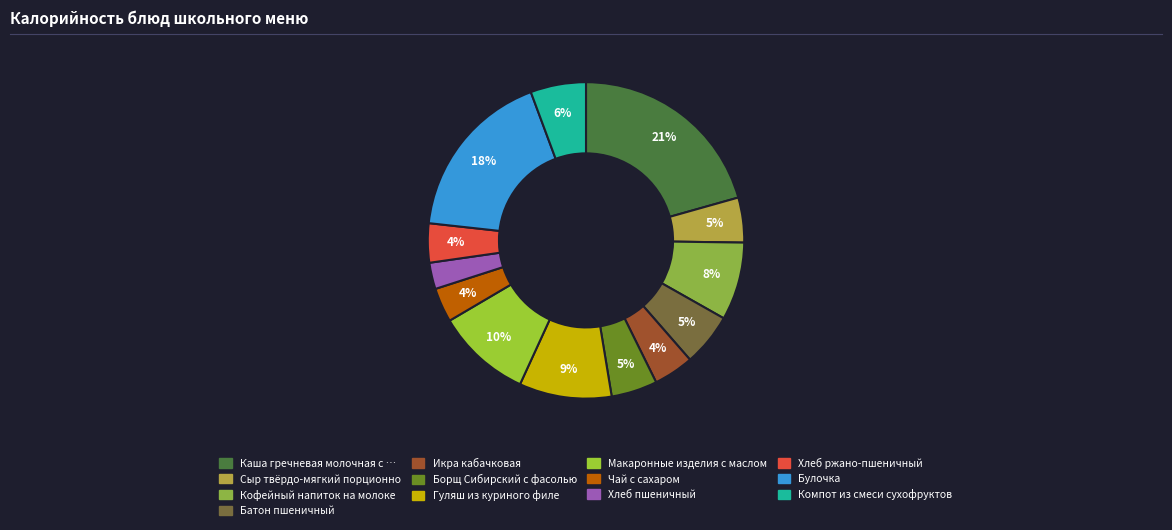

Count the number of slices in the pie.

13